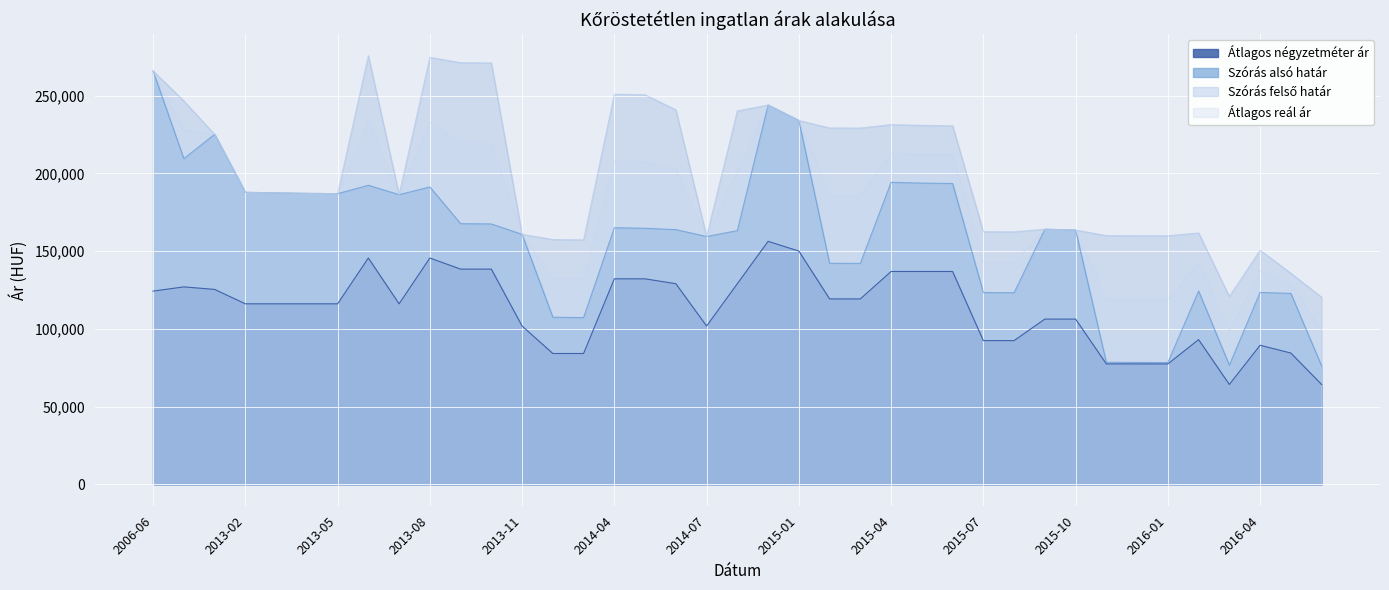

List the series in order of their overall mean, lowest first.

Átlagos négyzetméter ár, Szórás alsó határ, Átlagos reál ár, Szórás felső határ